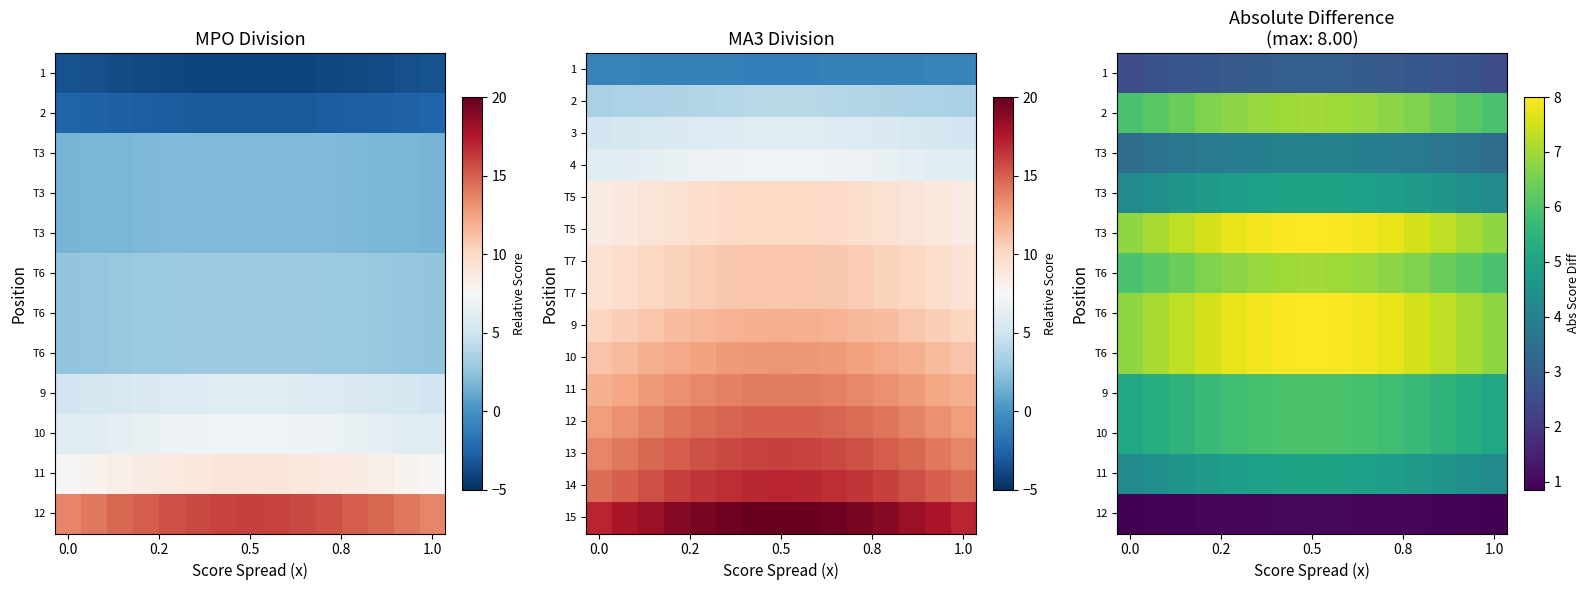

Count the number of categories in the chart.

15